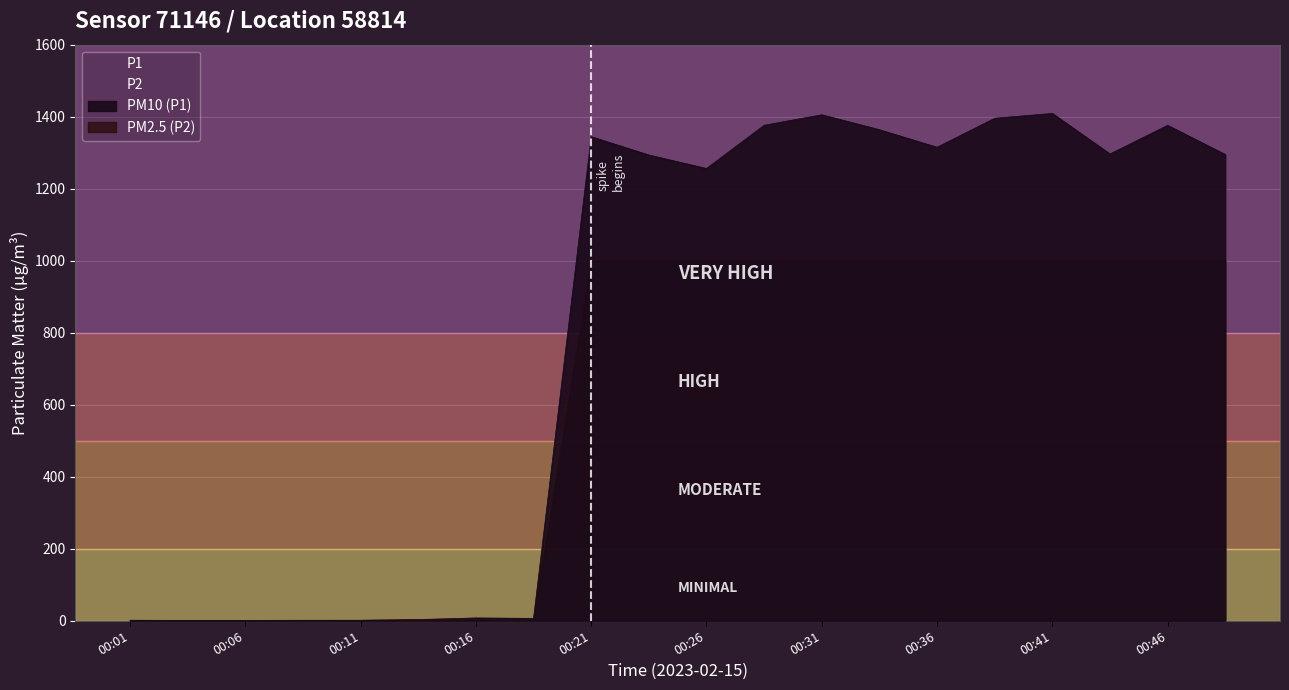

True or false: P1 and P2 intersect in this chart.

False